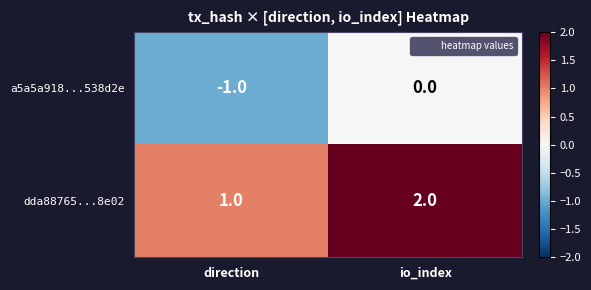

Rank the series by their maximum value, from highest to lowest.

dda88765...8e02, a5a5a918...538d2e